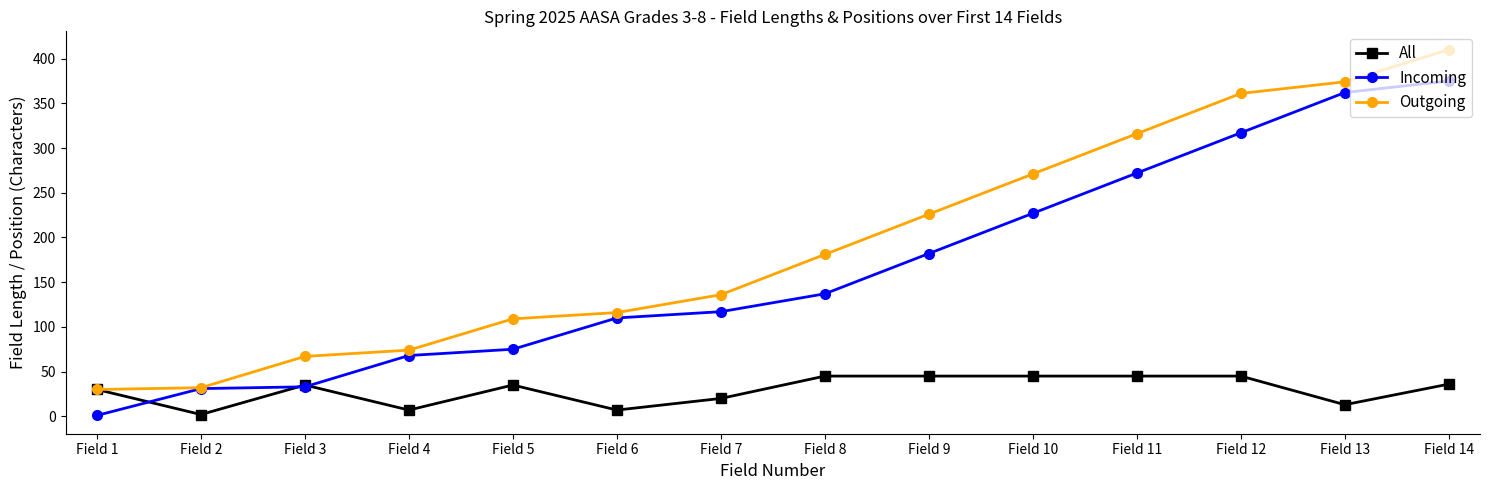

Where is the first local minimum for All?

Field 2